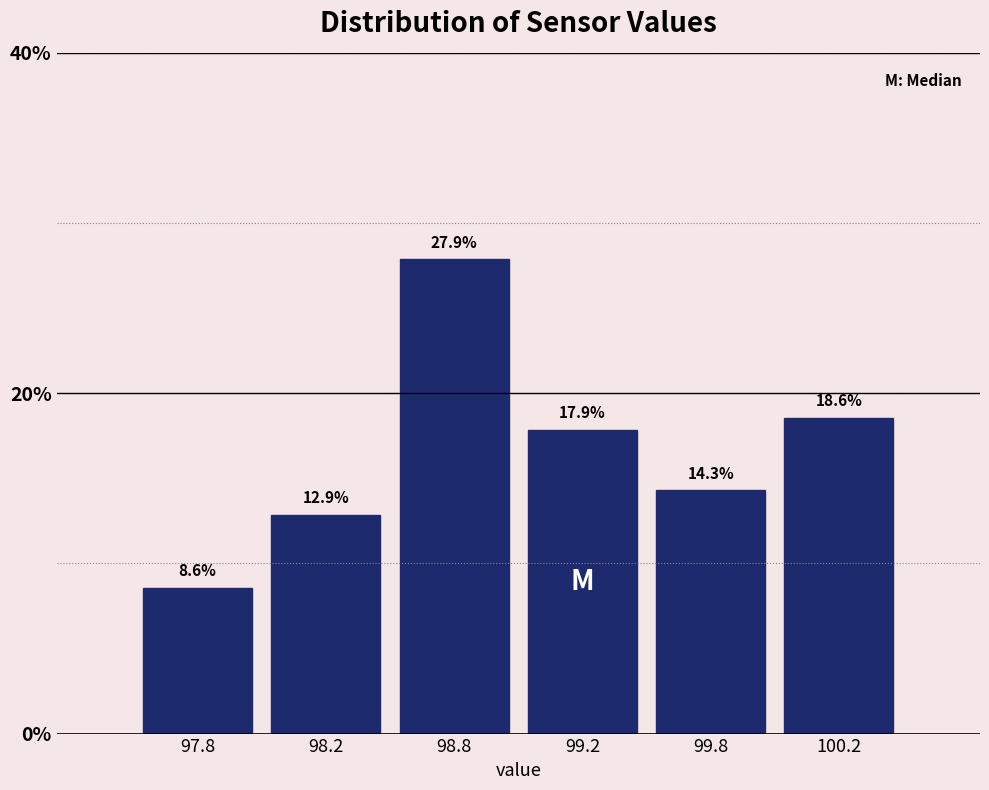

Reading right to left, what are all the values shown in this chart?

18.6	14.3	17.9	27.9	12.9	8.6